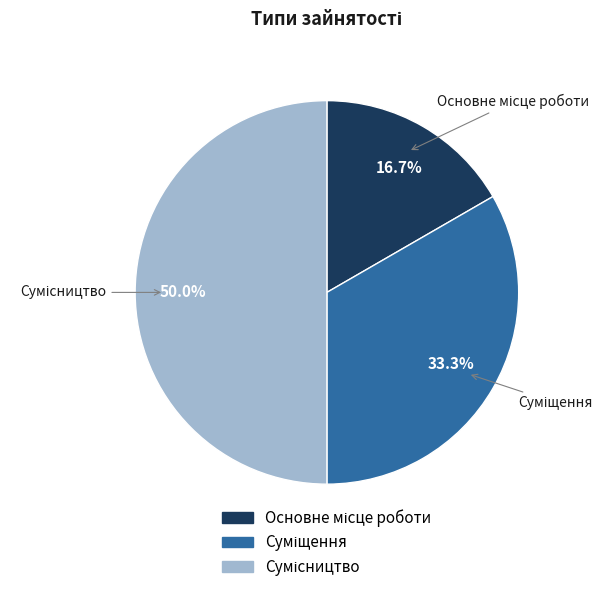

What percentage is the Суміщення slice, to the nearest percent?

33%